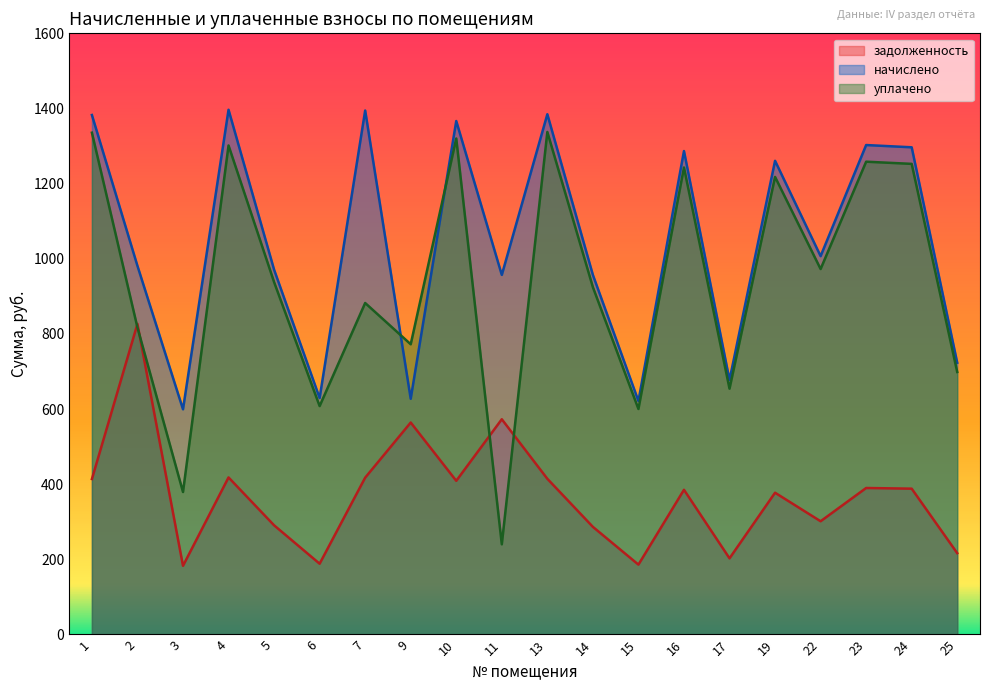

List the series in order of their peak value, lowest first.

задолженность, уплачено, начислено